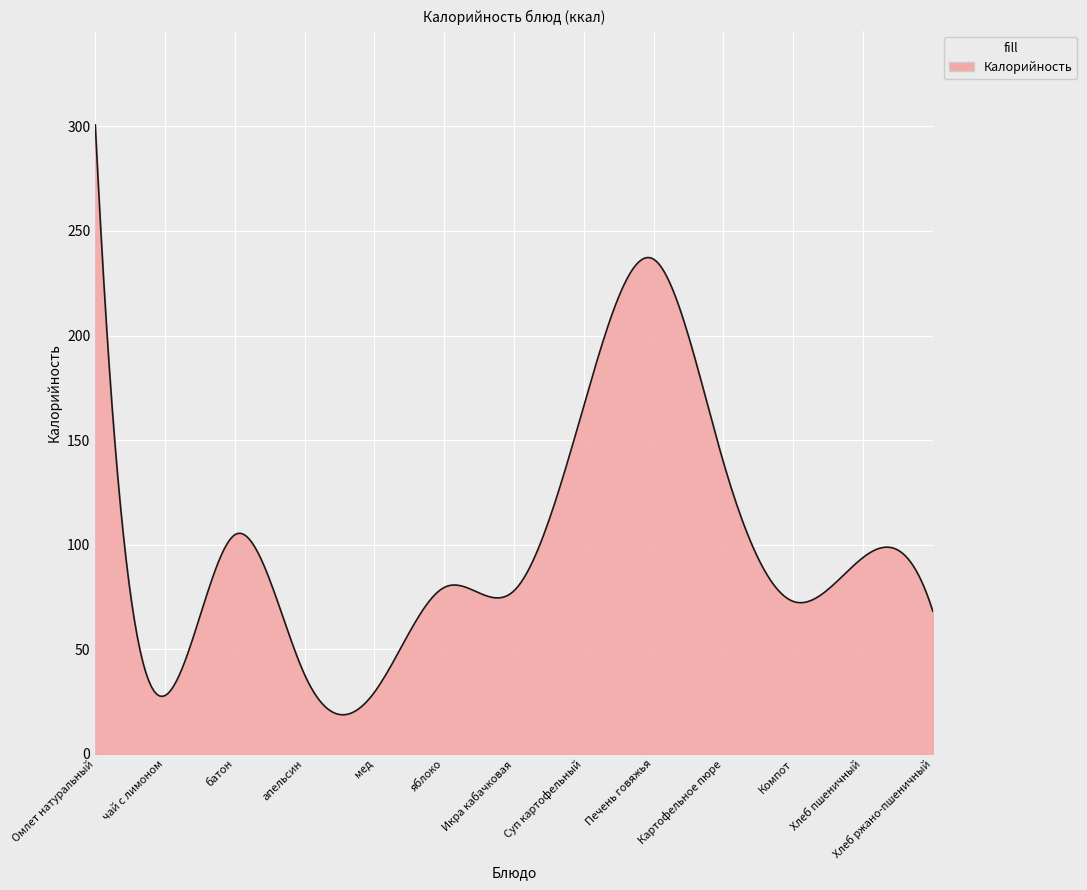

What is the maximum value shown in the chart?

300.7